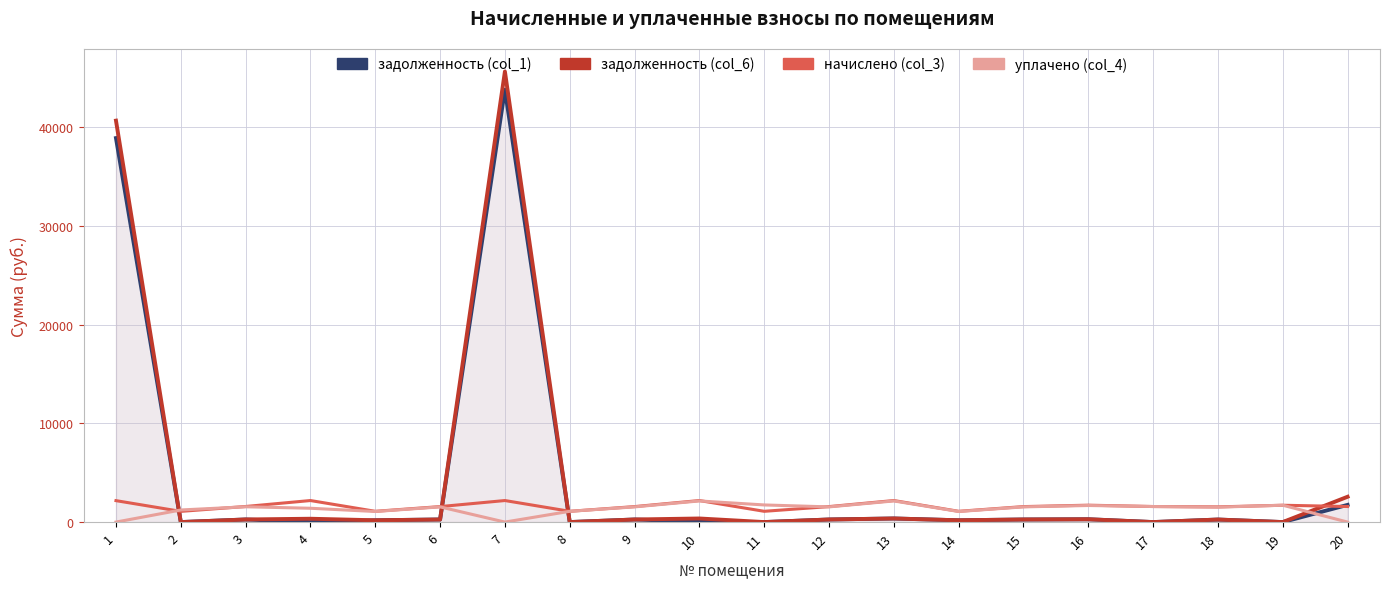

Reading left to right, list all the values displayed in this chart.

задолженность (col_1) line: 1=38894.2	2=0.0	3=263.1	4=0.0	5=181.8	6=261.3	7=43792.5	8=0.0	9=261.3	10=41.3	11=0.0	12=261.3	13=363.6	14=181.8	15=261.3	16=285.2	17=0.0	18=256.5	19=0.0	20=1740.7
задолженность (col_6) line: 1=40660.8	2=0.0	3=263.1	4=338.0	5=181.8	6=261.3	7=45636.4	8=0.0	9=261.3	10=363.6	11=0.0	12=261.3	13=363.6	14=181.8	15=261.3	16=285.2	17=0.0	18=256.5	19=0.1	20=2564.9
начислено (col_3): 1=2170.7	2=1083.6	3=1578.7	4=2181.5	5=1090.7	6=1568.0	7=2181.5	8=1090.7	9=1568.0	10=2181.5	11=1090.7	12=1568.0	13=2181.5	14=1090.7	15=1568.0	16=1711.5	17=1575.1	18=1539.2	19=1704.3	20=1575.1
уплачено (col_4): 1=0.0	2=1225.6	3=1548.8	4=1400.0	5=1070.2	6=1538.3	7=0.0	8=1090.7	9=1538.3	10=2140.1	11=1735.2	12=1538.3	13=2140.1	14=1070.1	15=1538.3	16=1679.1	17=1575.1	18=1510.1	19=1706.0	20=0.0